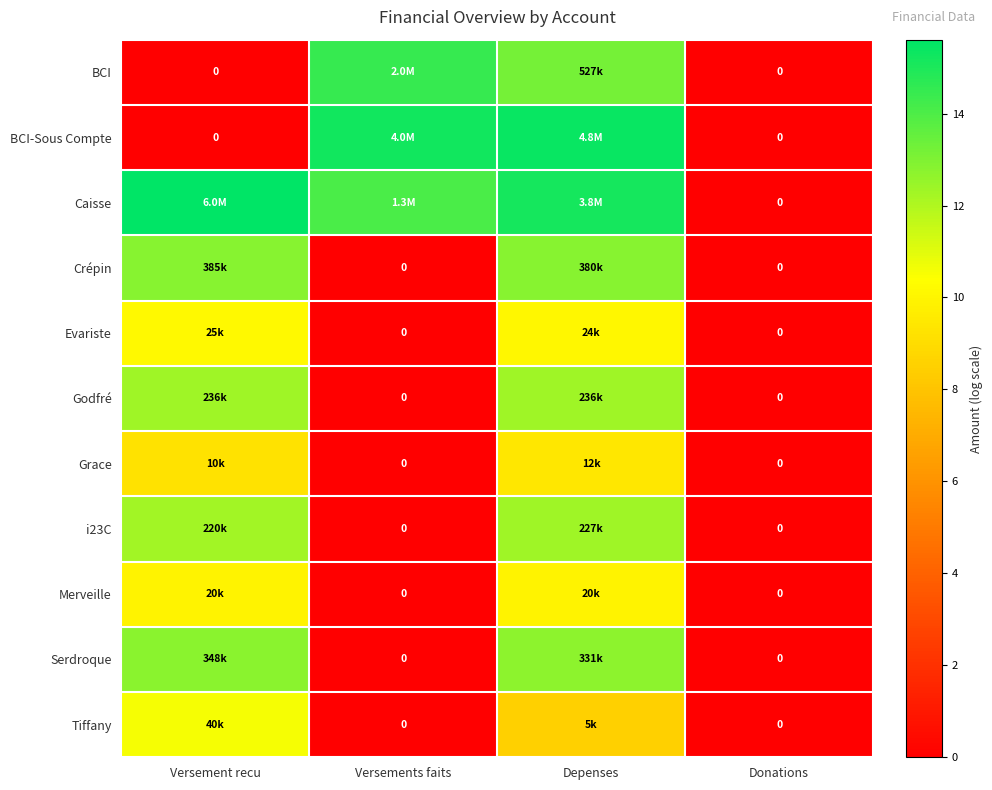

Which category has the highest value in the Evariste series?

Versement recu